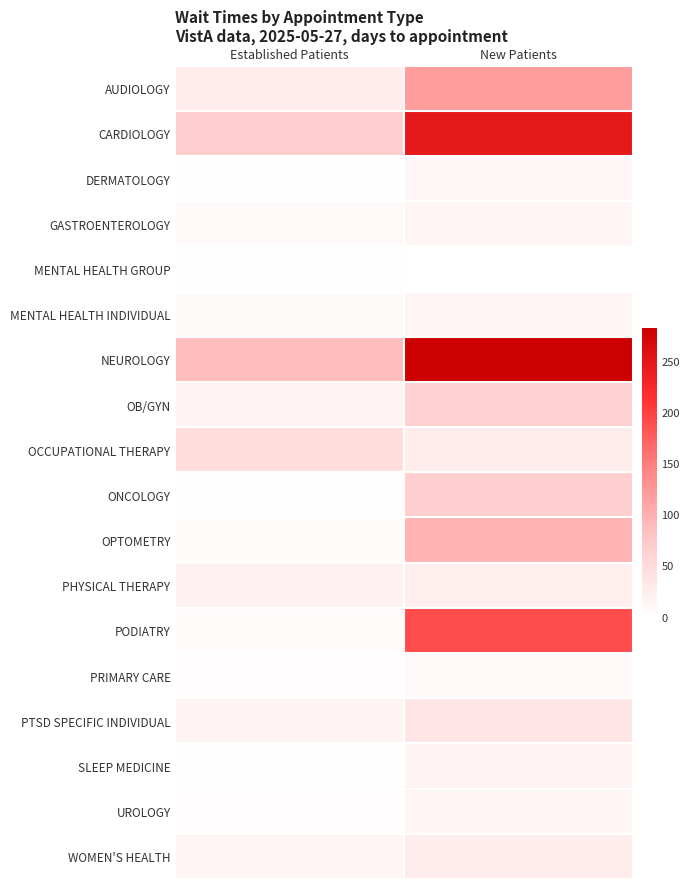

Which series has the largest range (max minus min)?

NEUROLOGY